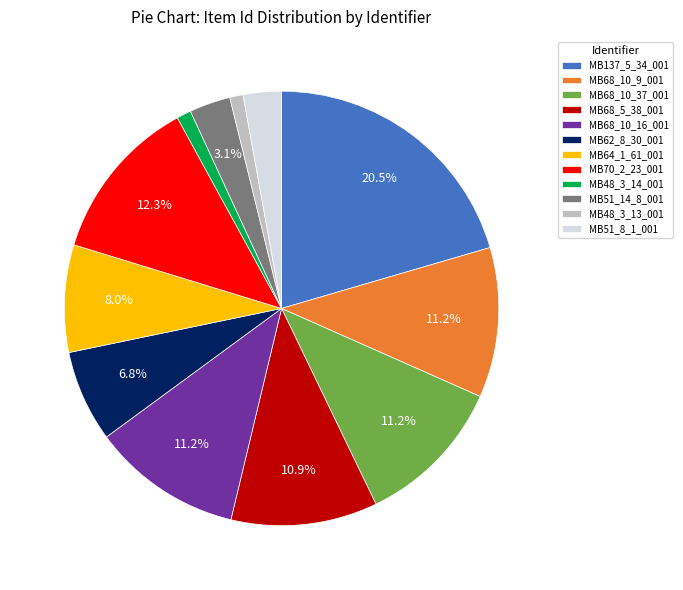

Is MB137_5_34_001 the majority of the pie?

No